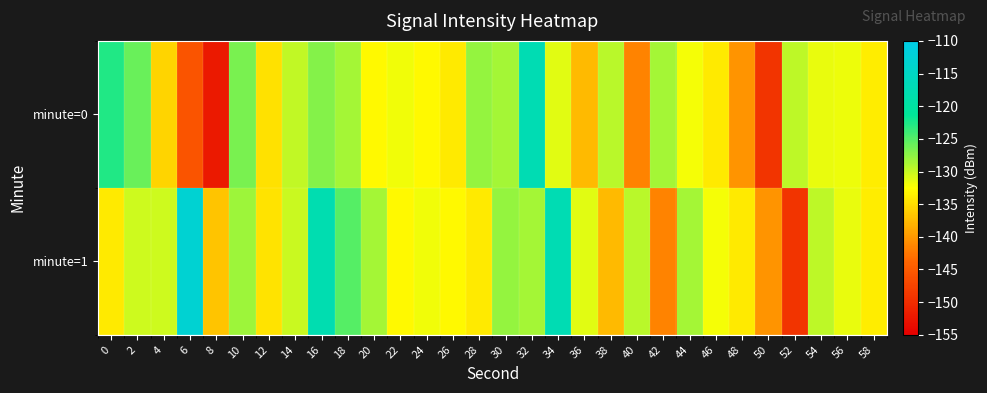

At 20, list the series in order from largest to smallest.

minute=1, minute=0